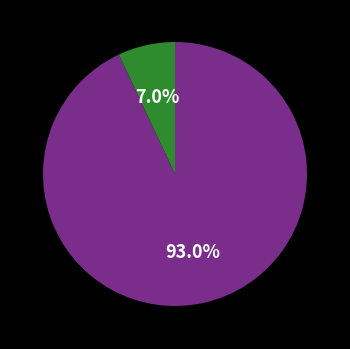

Does any single category account for the majority?

Yes